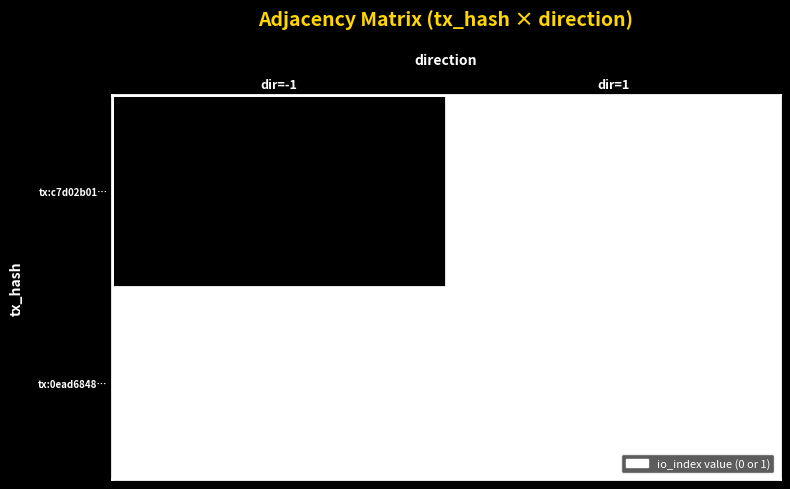

Reading left to right, transcribe all the data shown in this chart.

tx:c7d02b01…: 1	0
tx:0ead6848…: 0	0